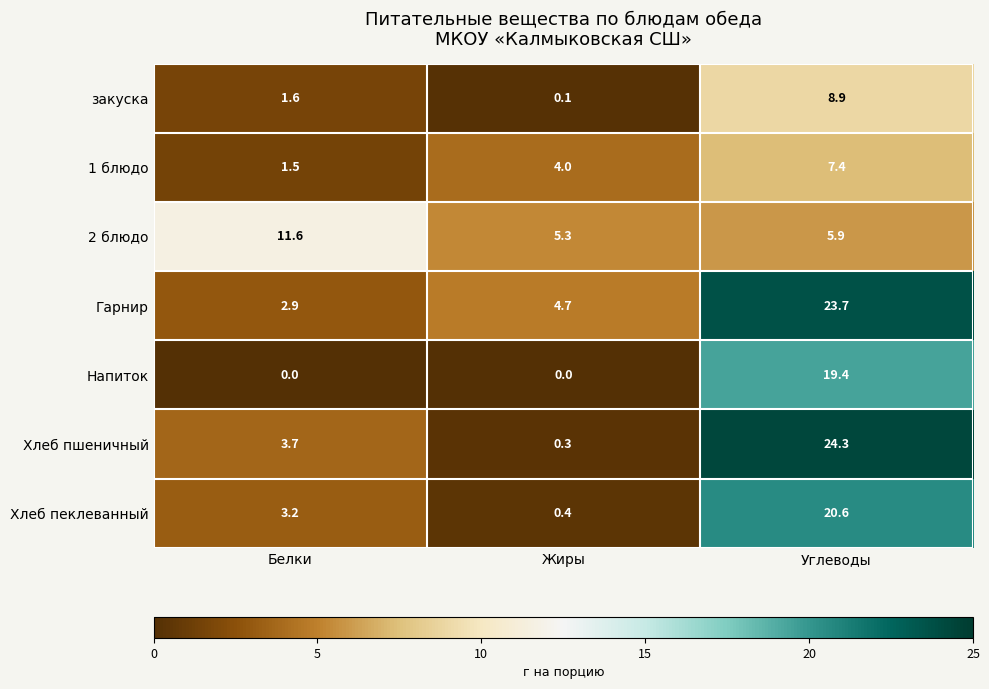

Between Жиры and Углеводы, which series saw the biggest shift?

Хлеб пшеничный